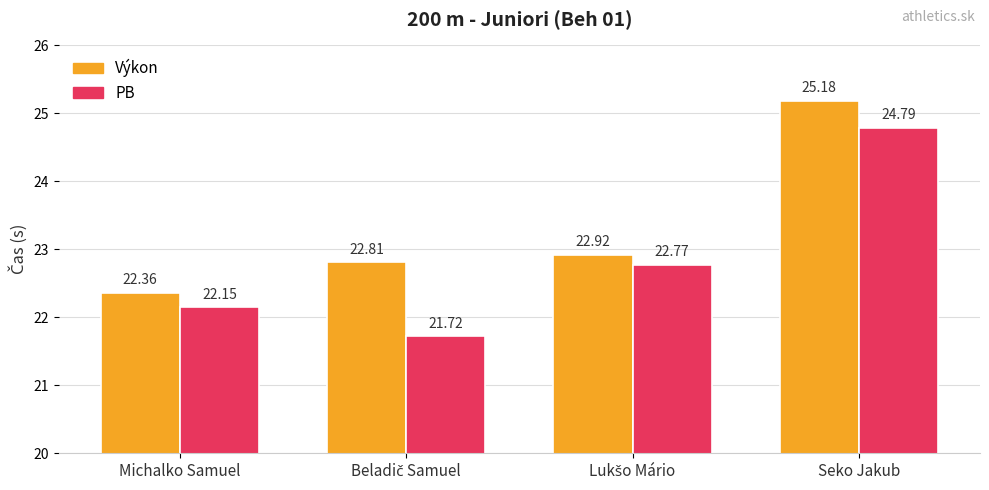

At which category is the sum across all series the highest?

Seko Jakub